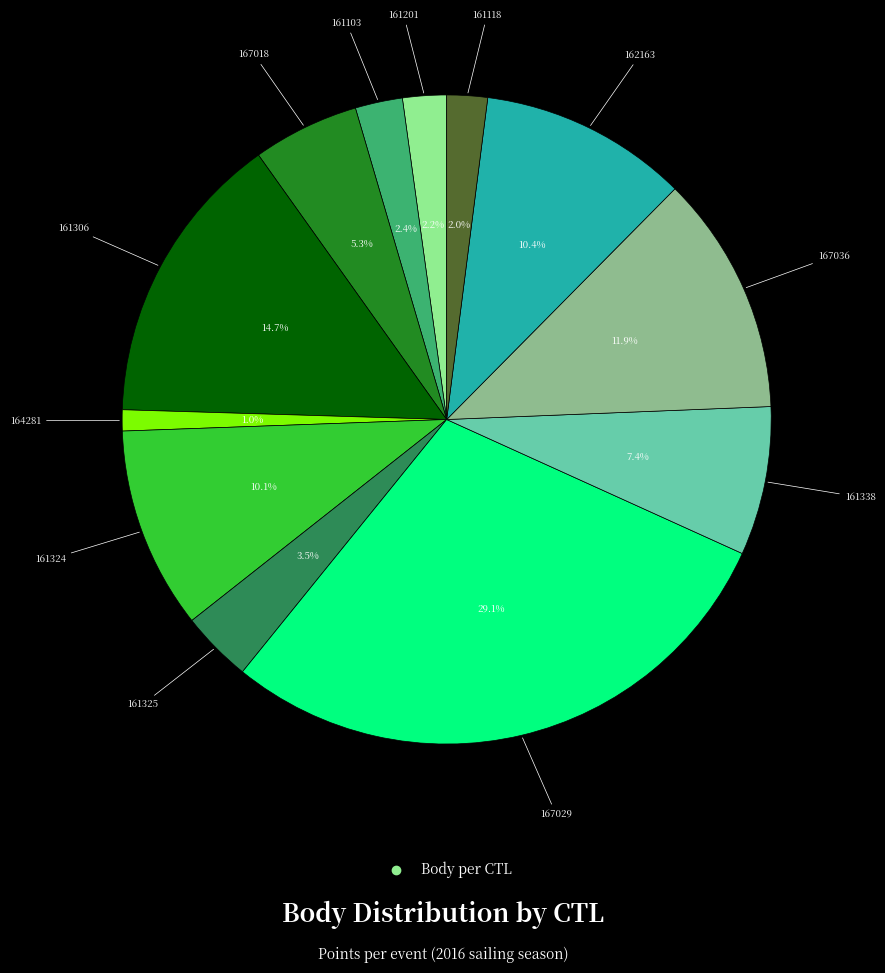

Count the number of slices in the pie.

12